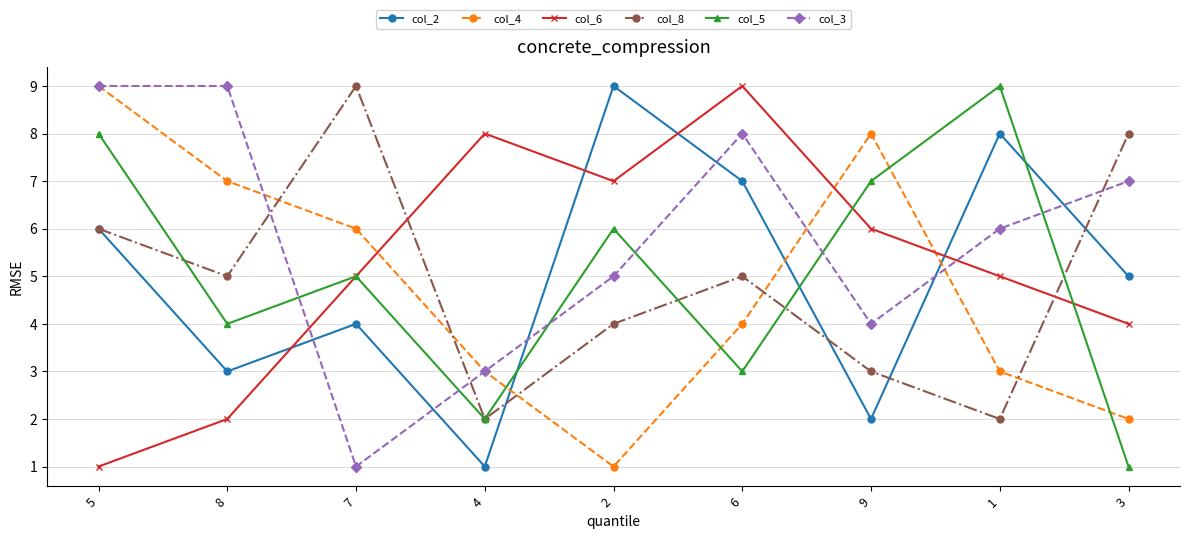

Which series changed the most between 7 and 3?

col_3